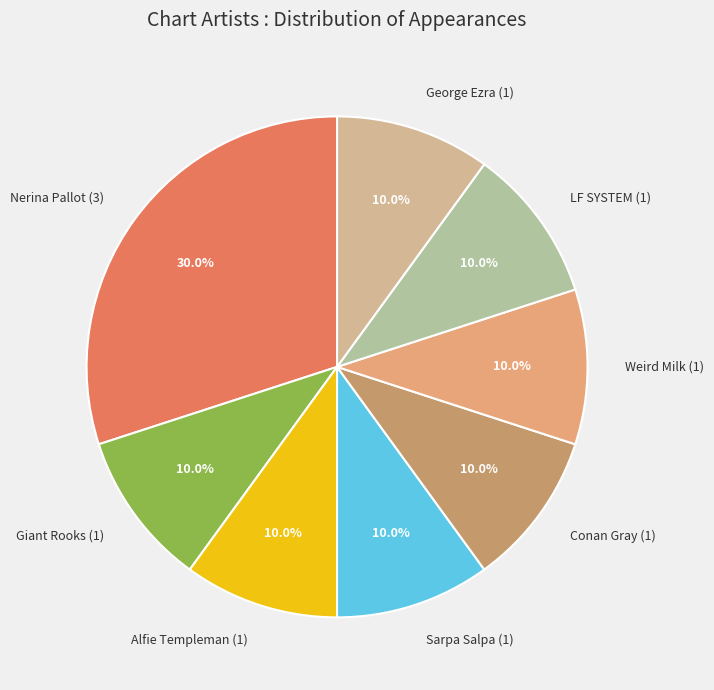

The Alfie Templeman slice represents 10% of the pie. True or false?

True